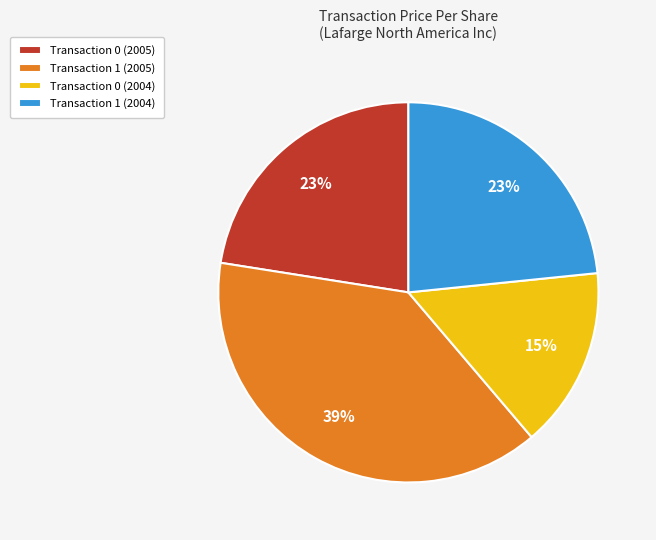

Between Transaction 0 (2004) and Transaction 1 (2004), which is larger?

Transaction 1 (2004)